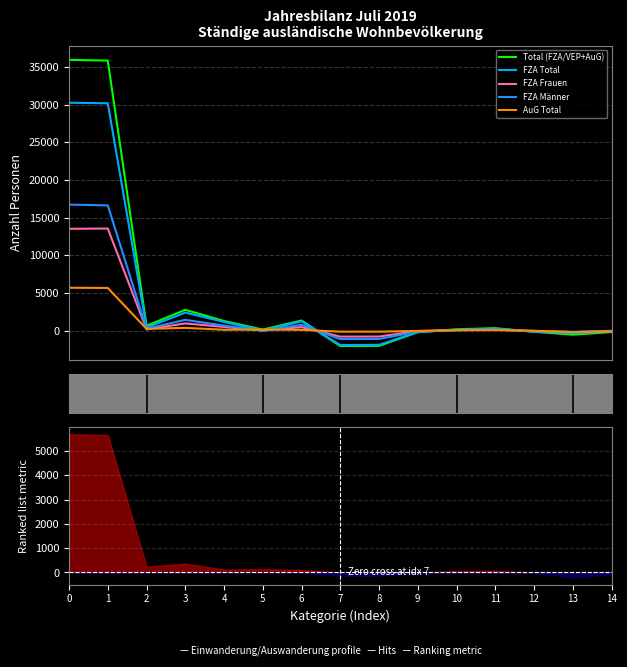

At which label is FZA Total closest to 14174?

3